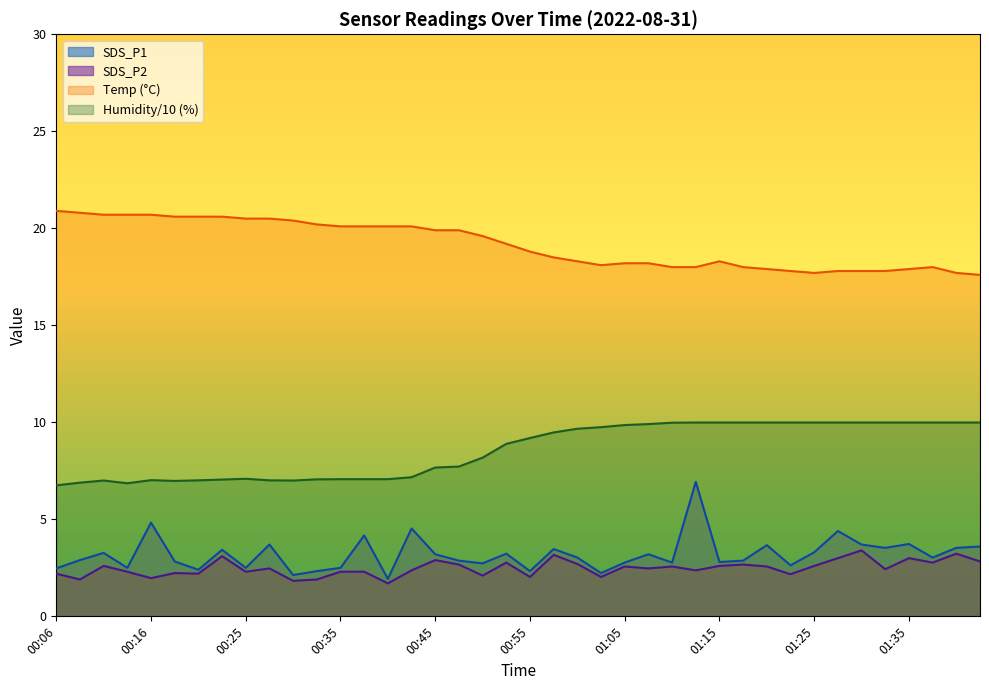

Reading left to right, transcribe all the data shown in this chart.

SDS_P1: 2.5	2.9	3.3	2.5	4.8	2.8	2.4	3.4	2.5	3.7	2.1	2.3	2.5	4.2	1.9	4.5	3.2	2.9	2.7	3.2	2.3	3.5	3.0	2.2	2.8	3.2	2.8	6.9	2.8	2.9	3.7	2.6	3.3	4.4	3.7	3.5	3.7	3.0	3.5	3.6
SDS_P2: 2.2	1.9	2.6	2.3	2.0	2.2	2.2	3.1	2.3	2.5	1.8	1.9	2.3	2.3	1.7	2.4	2.9	2.7	2.1	2.8	2.0	3.2	2.7	2.0	2.6	2.5	2.6	2.4	2.6	2.7	2.6	2.2	2.6	3.0	3.4	2.4	3.0	2.8	3.2	2.8
Temp: 20.9	20.8	20.7	20.7	20.7	20.6	20.6	20.6	20.5	20.5	20.4	20.2	20.1	20.1	20.1	20.1	19.9	19.9	19.6	19.2	18.8	18.5	18.3	18.1	18.2	18.2	18.0	18.0	18.3	18.0	17.9	17.8	17.7	17.8	17.8	17.8	17.9	18.0	17.7	17.6
Humidity: 6.8	6.9	7.0	6.9	7.0	7.0	7.0	7.0	7.1	7.0	7.0	7.1	7.1	7.1	7.1	7.2	7.7	7.7	8.2	8.9	9.2	9.5	9.7	9.8	9.9	9.9	10.0	10.0	10.0	10.0	10.0	10.0	10.0	10.0	10.0	10.0	10.0	10.0	10.0	10.0